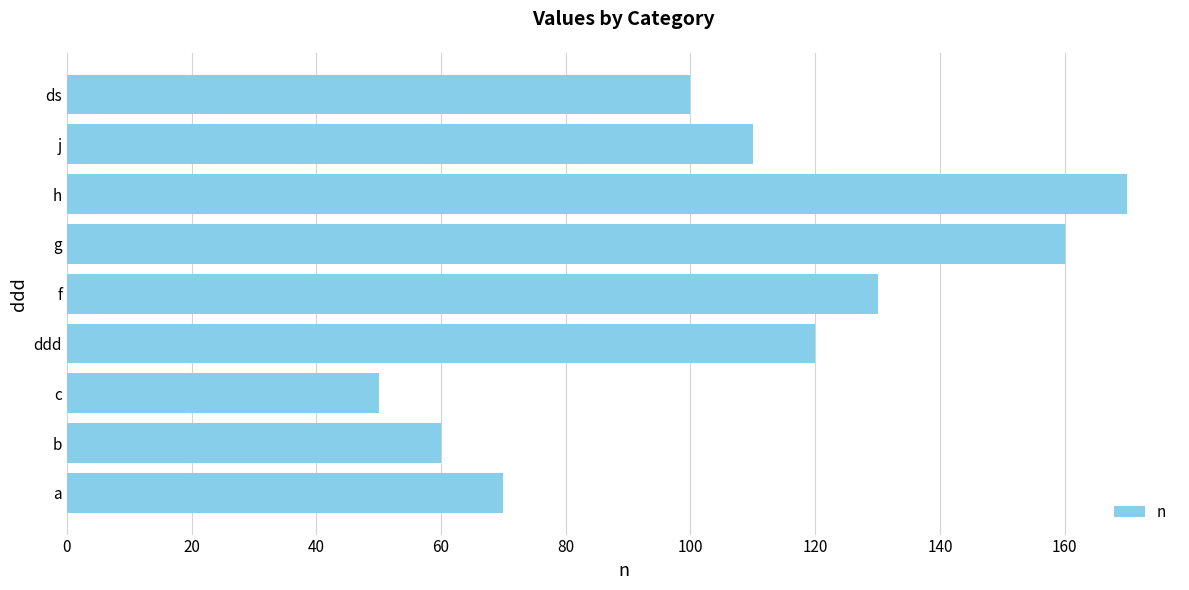

Does the chart contain any negative values?

No